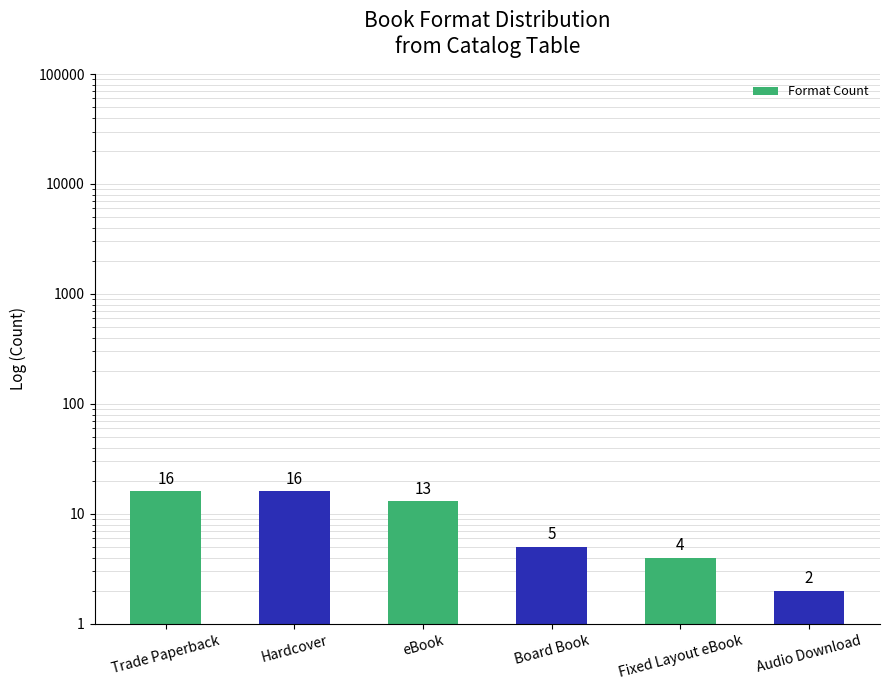

List the labels in order of value, largest first.

Trade Paperback, Hardcover, eBook, Board Book, Fixed Layout eBook, Audio Download